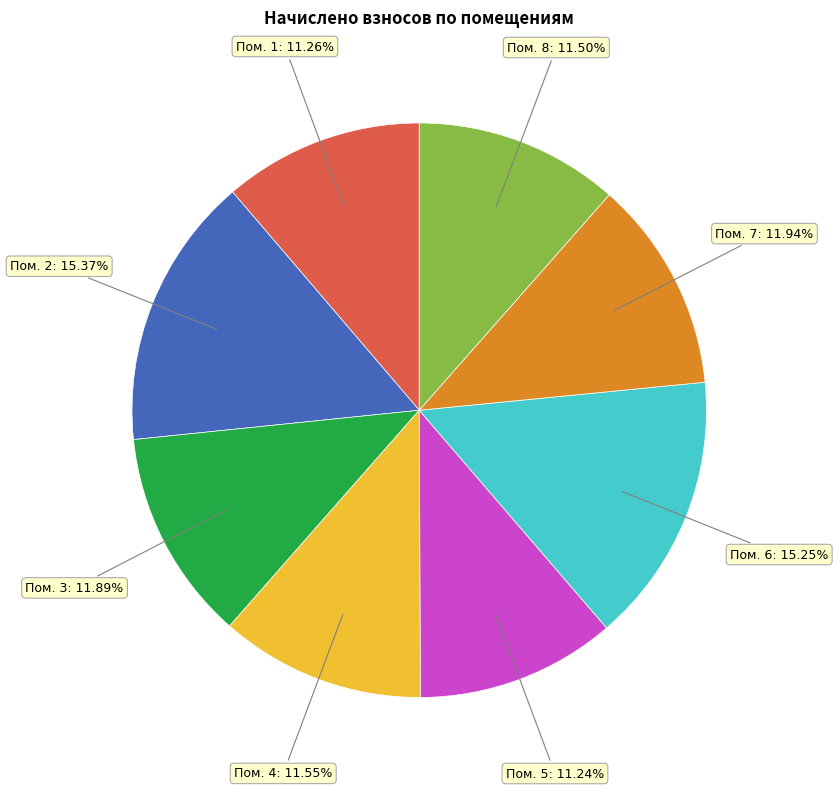

To the nearest percent, what is the average slice percentage?

12%